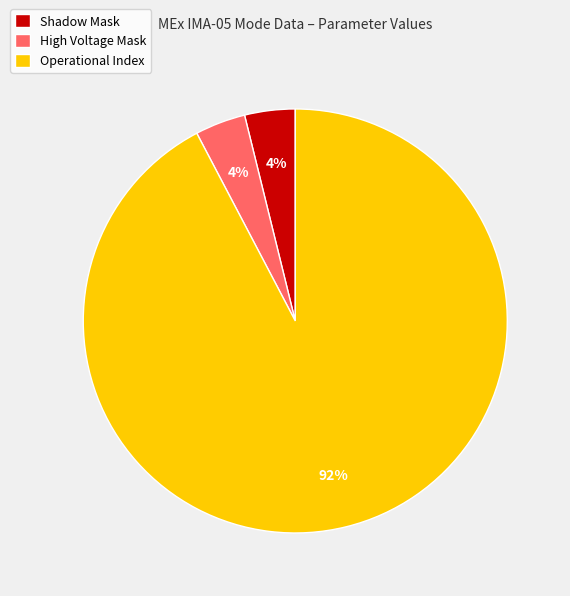

Which has a higher value, Shadow Mask or Operational Index?

Operational Index